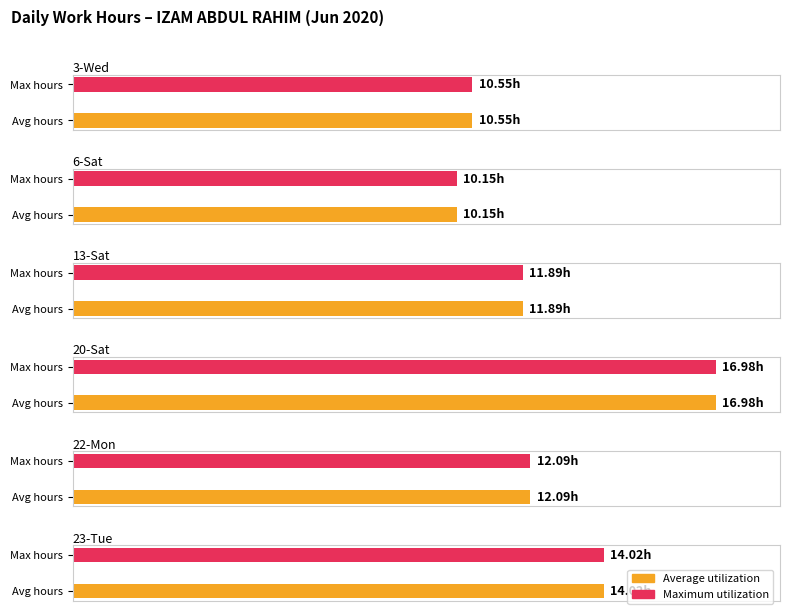

Which category has the lowest value across all series?

6-Sat